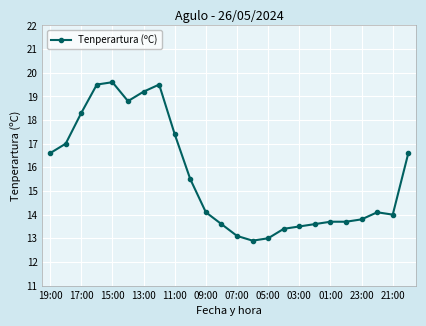

True or false: there are more than 0 points higher than both neighbors.

True